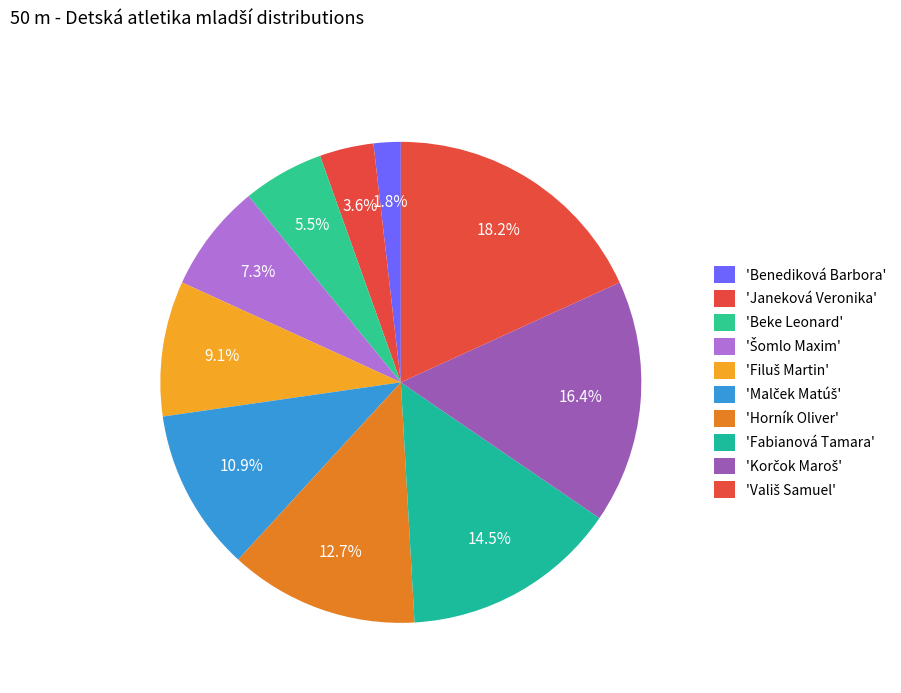

Which category has the biggest portion of the pie?

Vališ Samuel